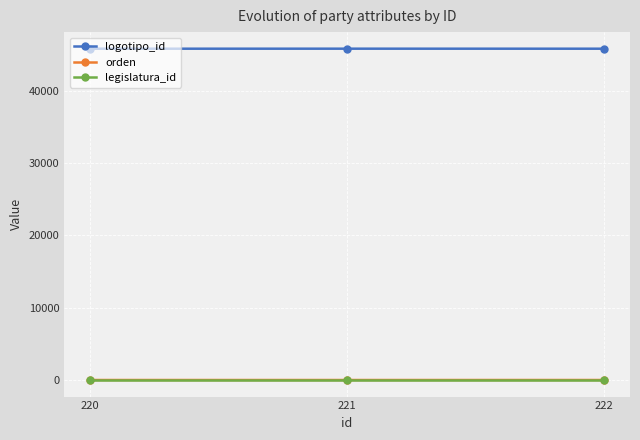

The value of logotipo_id at 222 is 45806. True or false?

True